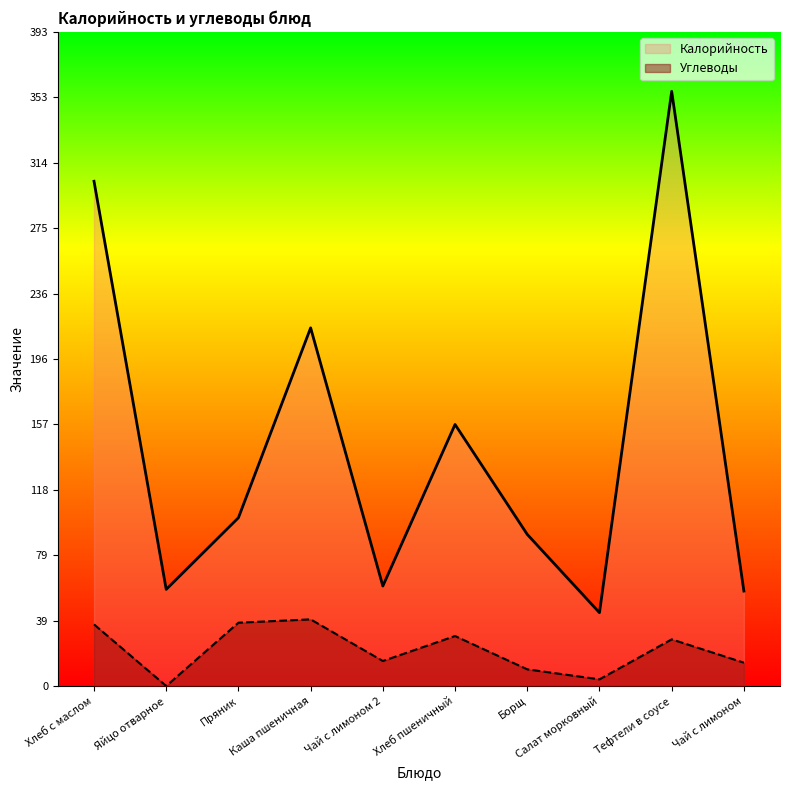

What is the total value across all series at Хлеб с маслом?

340